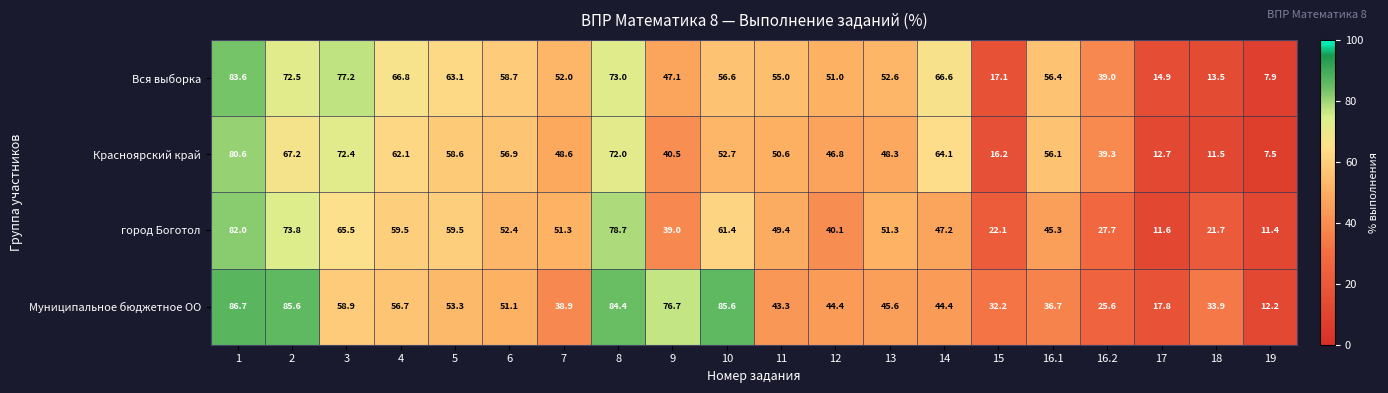

What is the total value across all series at 16.2?

131.6